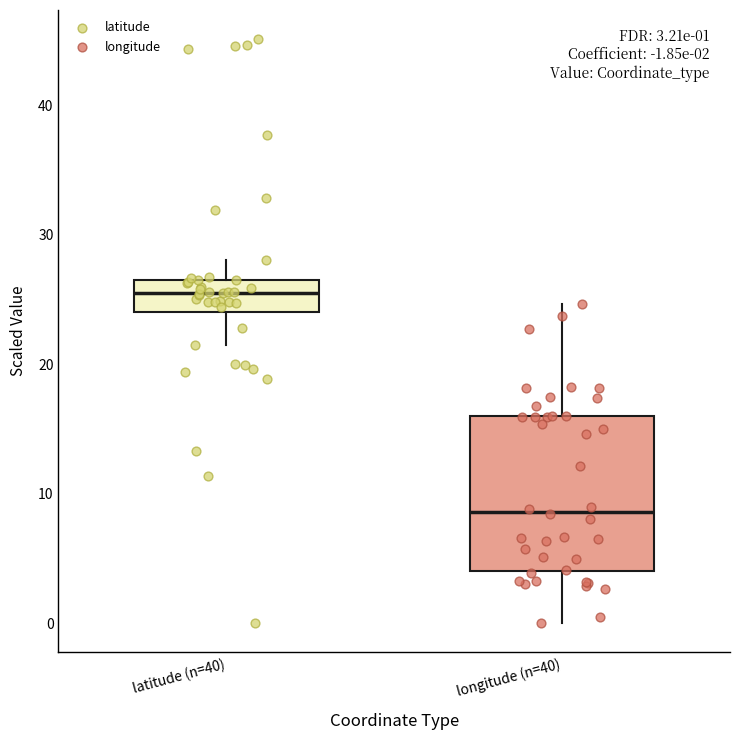

Comparing the boxes themselves (not the whiskers), which one is the tallest?

longitude (n=40)